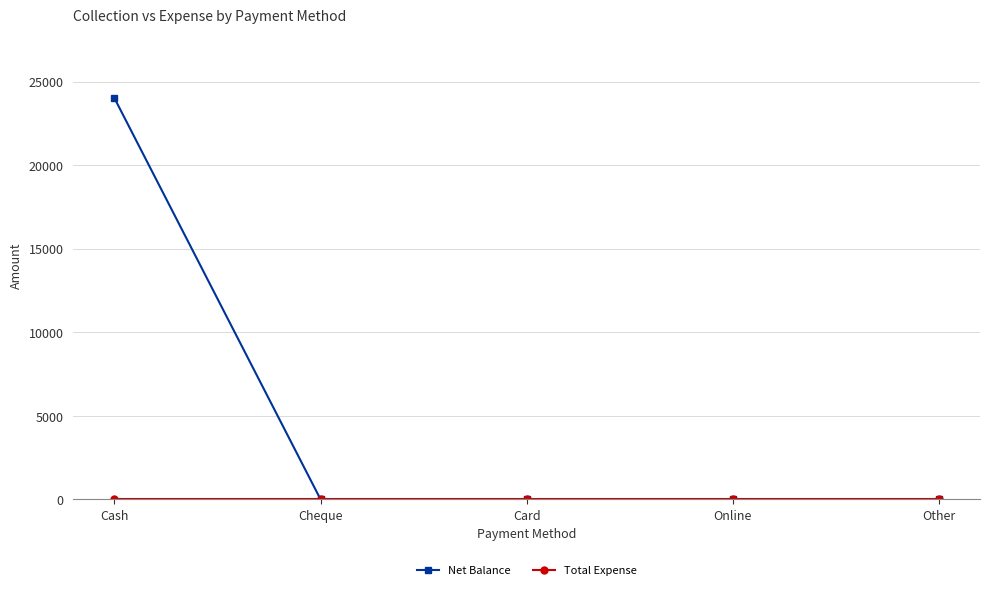

What is the total value across all series at Cash?

24000